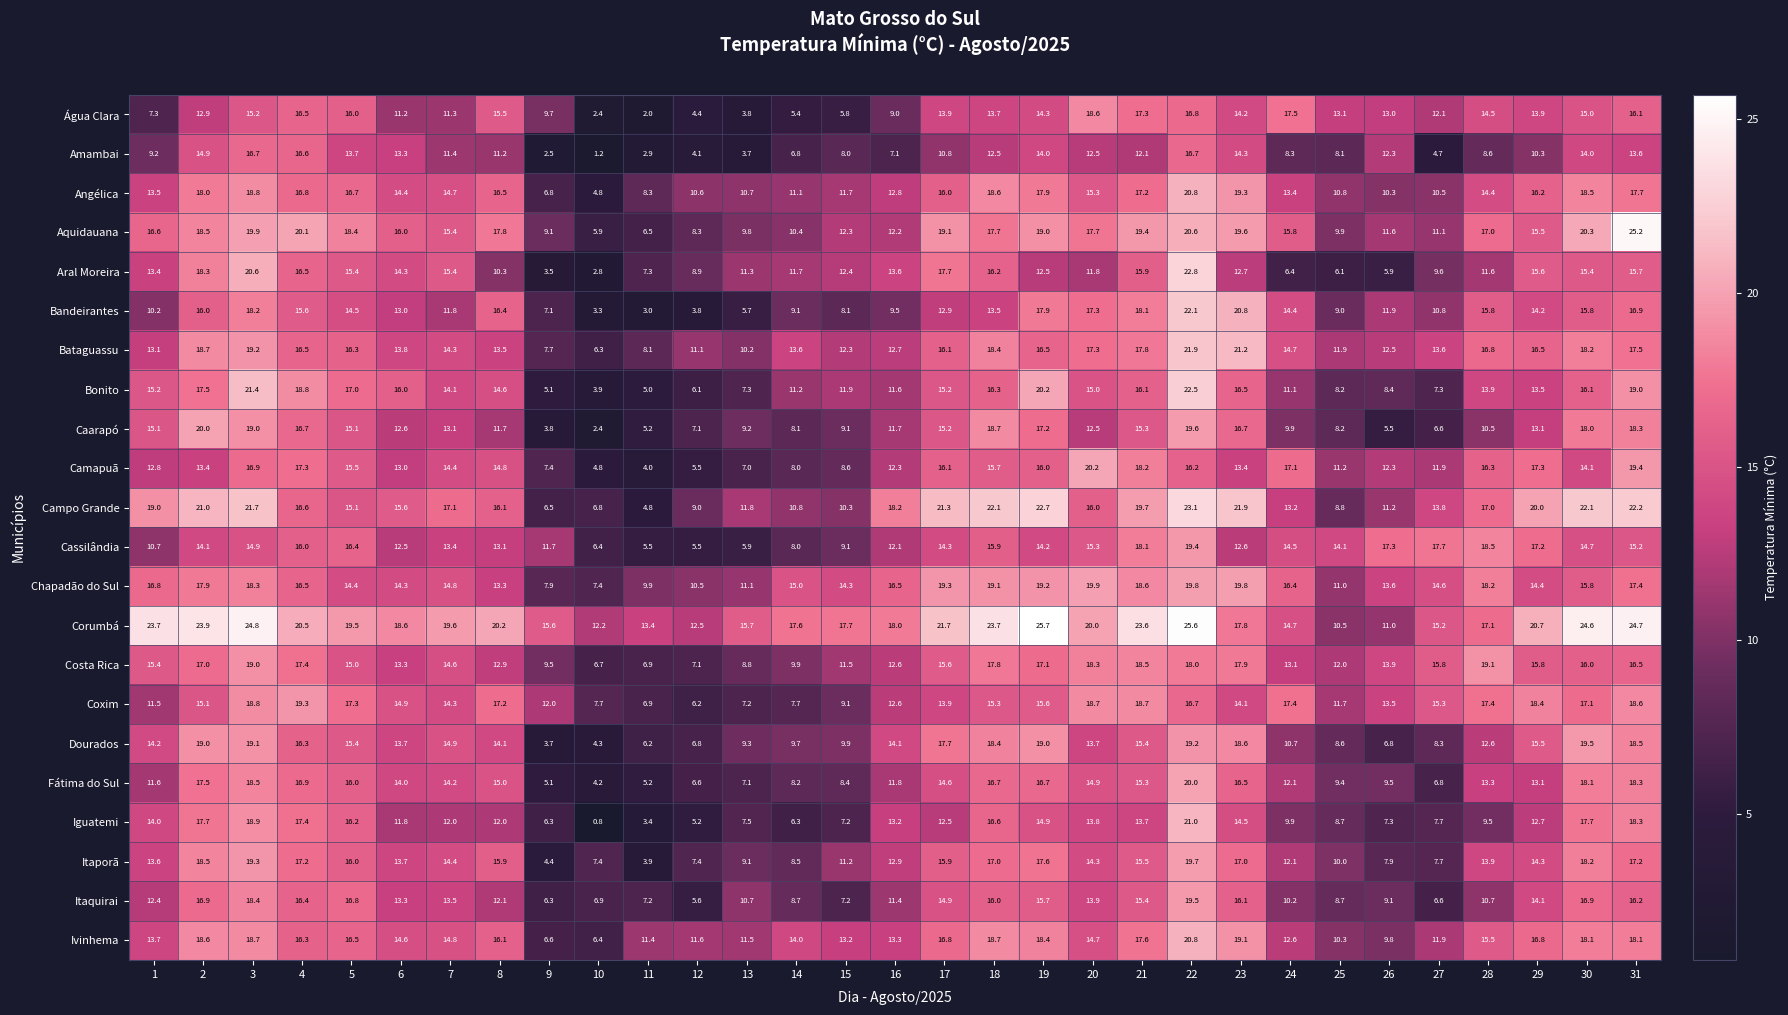

What is the approximate value of Dourados at 6?

13.7